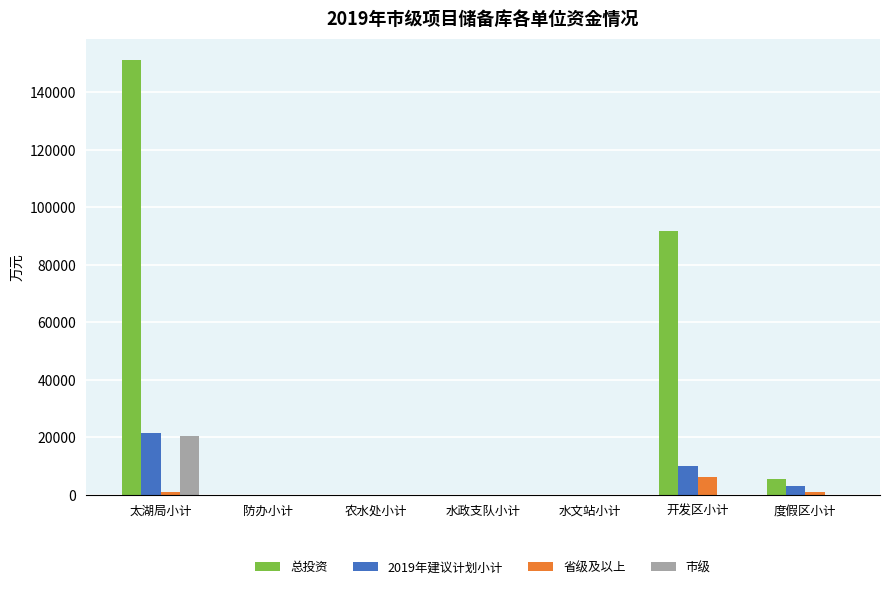

What is the sum of all 市级 values?

20756.5